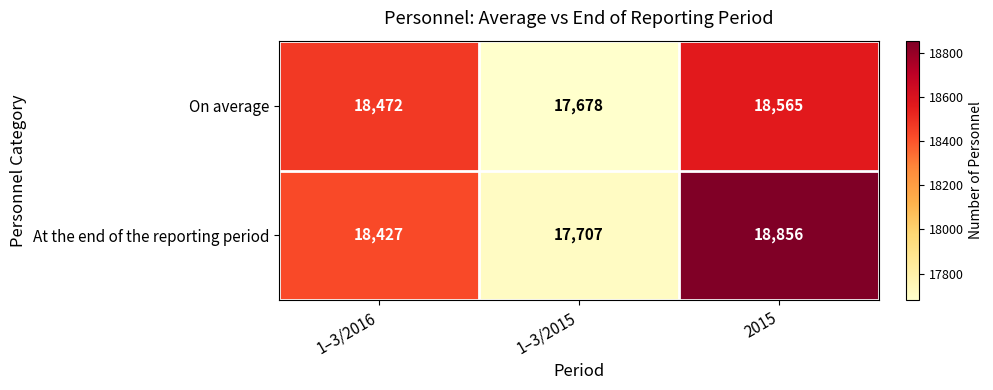

What is the minimum value for On average?

17678